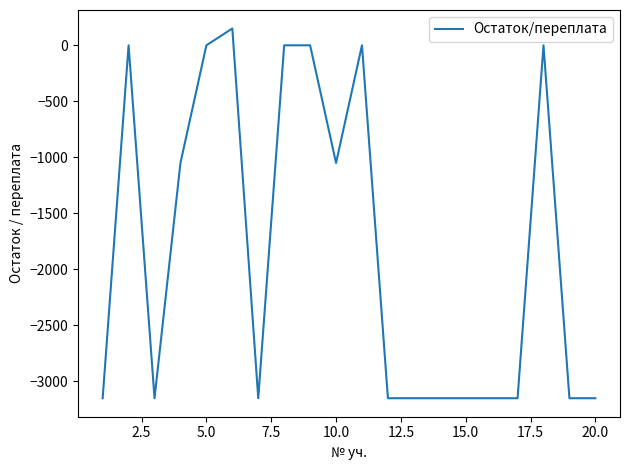

What is the greatest value displayed?

150